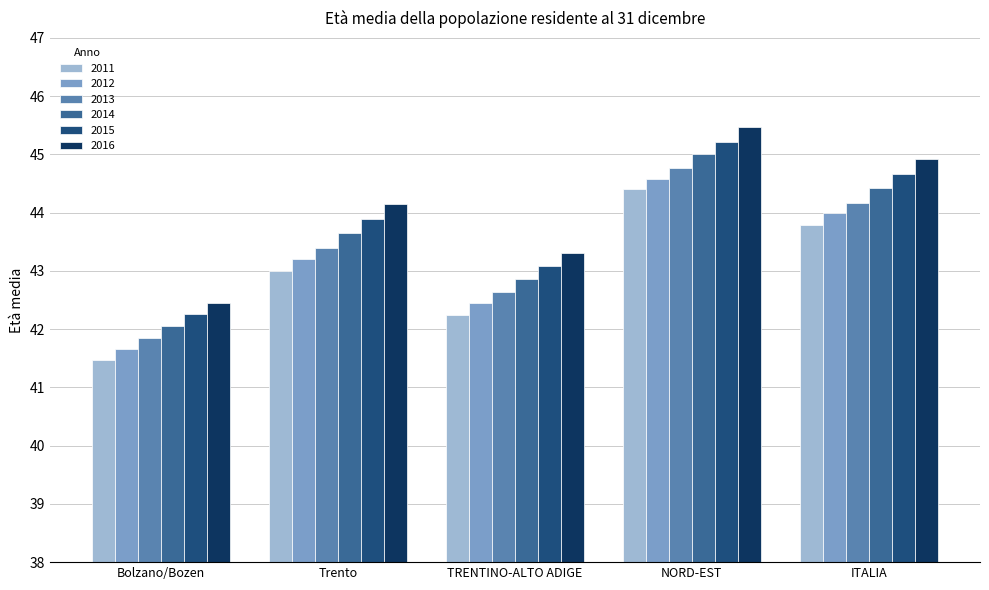

Which series has the largest range (max minus min)?

2016